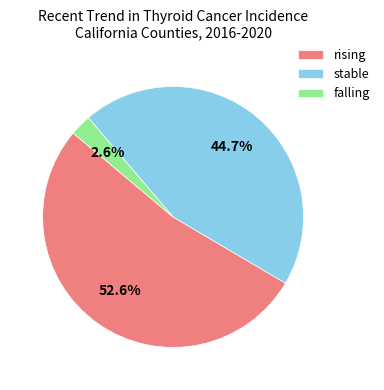

Which slice is the smallest?

falling